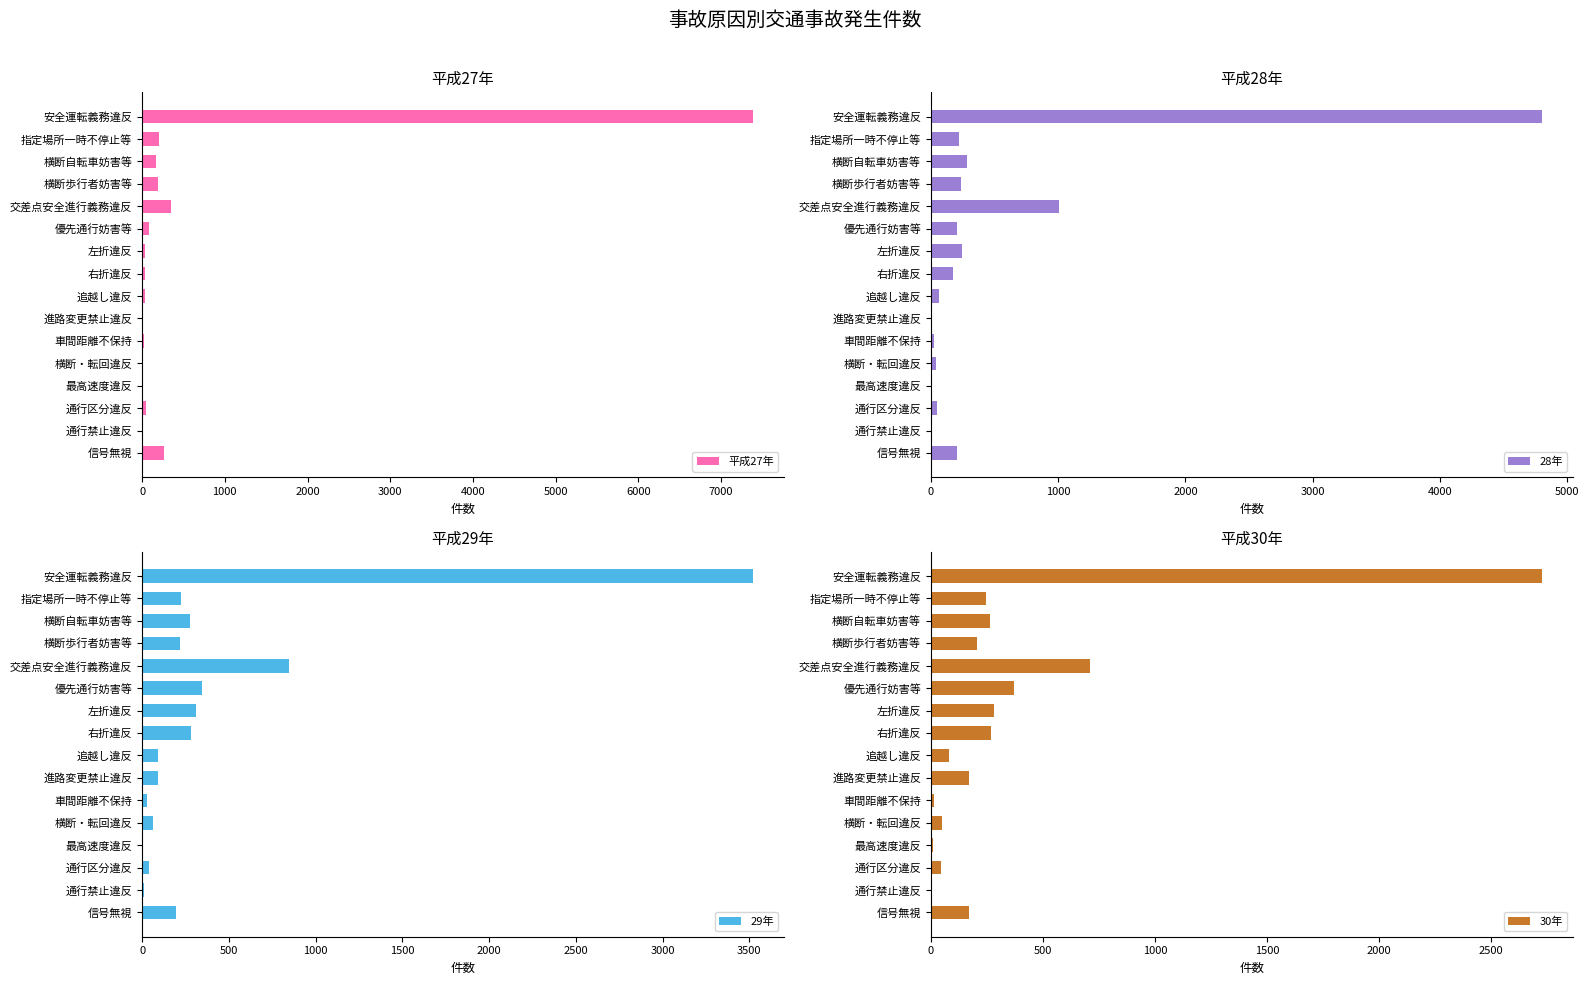

What is the difference between the maximum and minimum values in the 29年 series?

3521